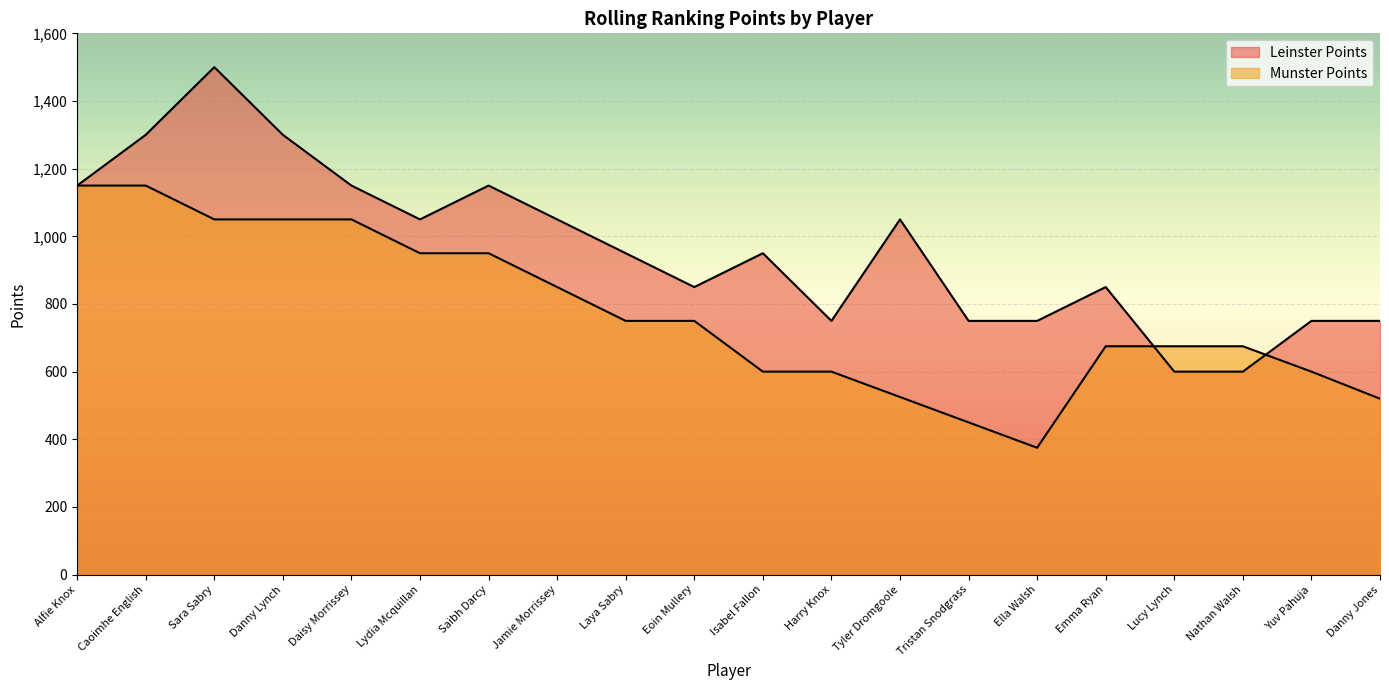

At how many categories does at least one series exceed 595?

20